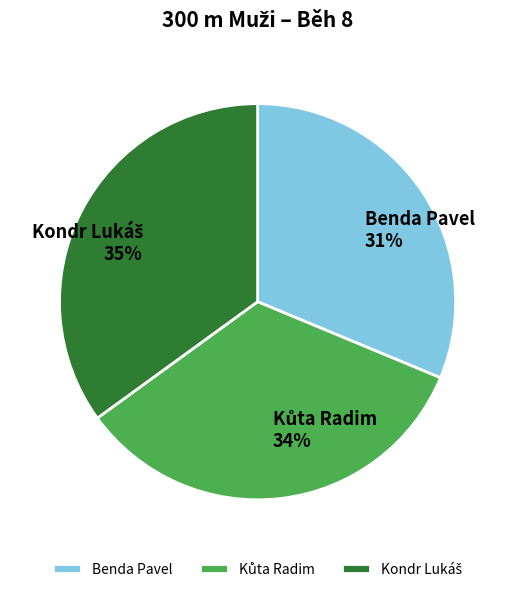

What percentage is the Benda Pavel slice, to the nearest percent?

31%